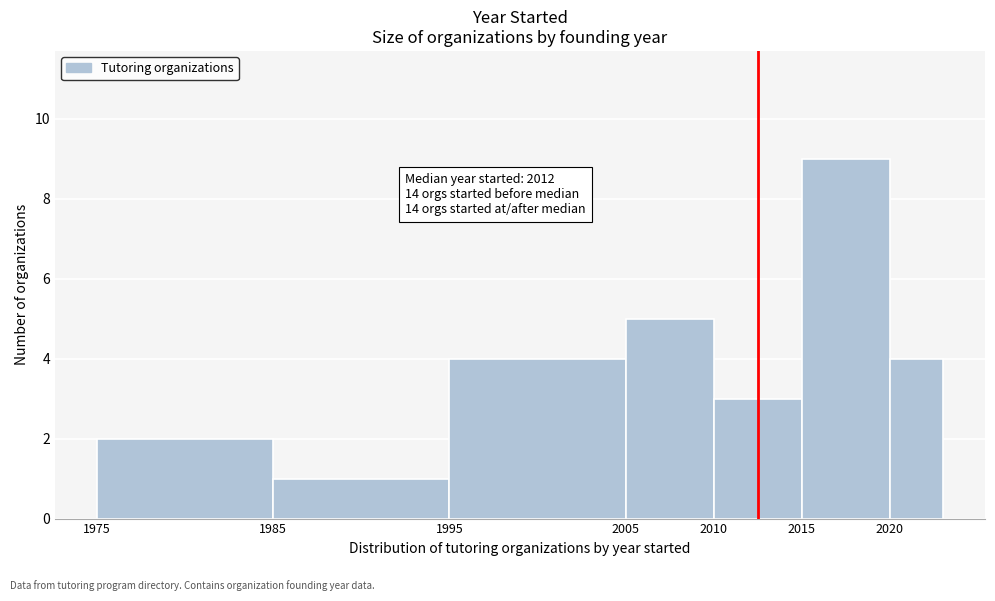

Over which range of the x-axis is the bar tallest?

2015 to 2020